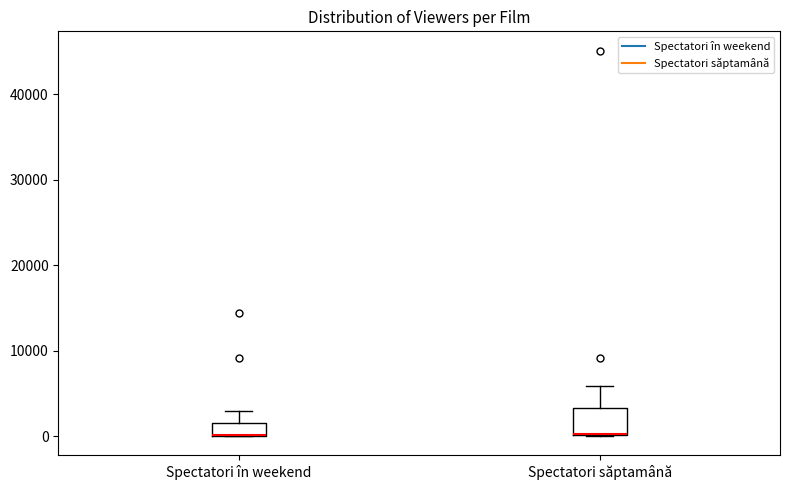

Where is the lower edge of the box for Spectatori săptamână on the y-axis? The values are not printed on the chart, so give them approximately, as read against the axis.

0